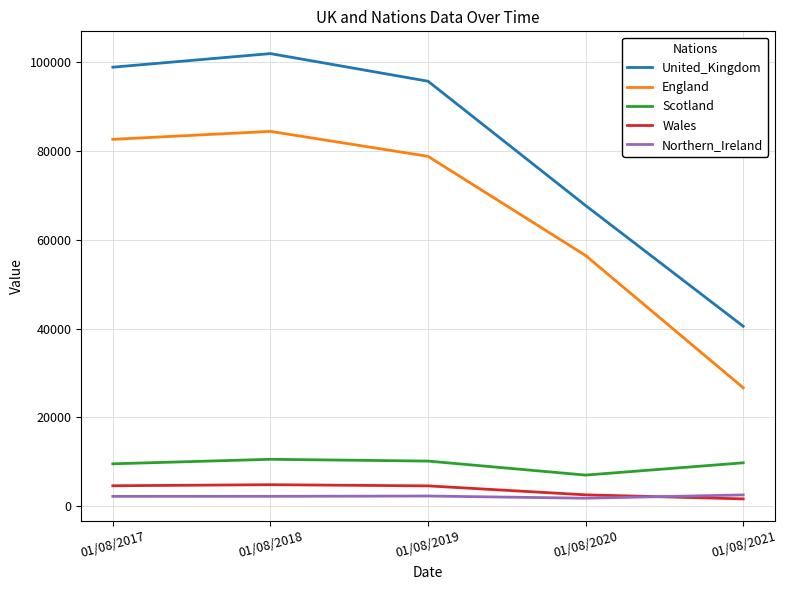

What is the total value across all series at 01/08/2020?

135488.0